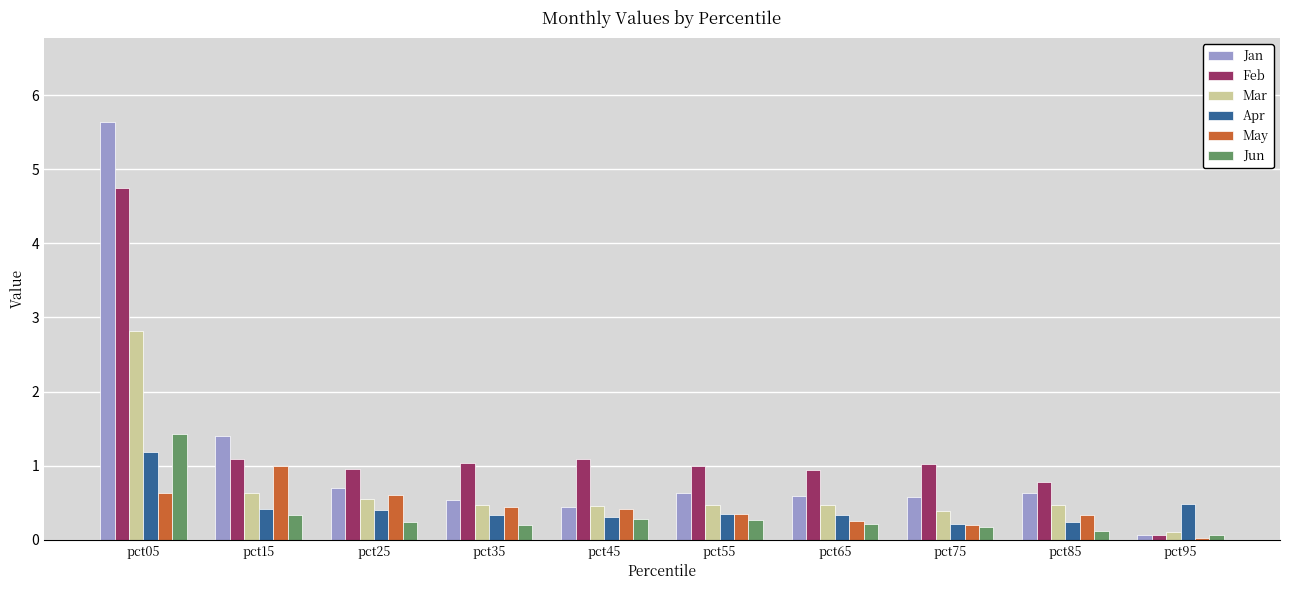

The Jun series shows 0.3 at pct45. True or false?

True